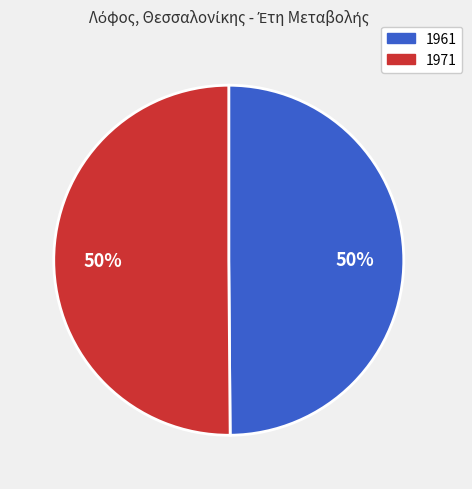

Is the sum of 1971 and 1961 greater than half?

Yes